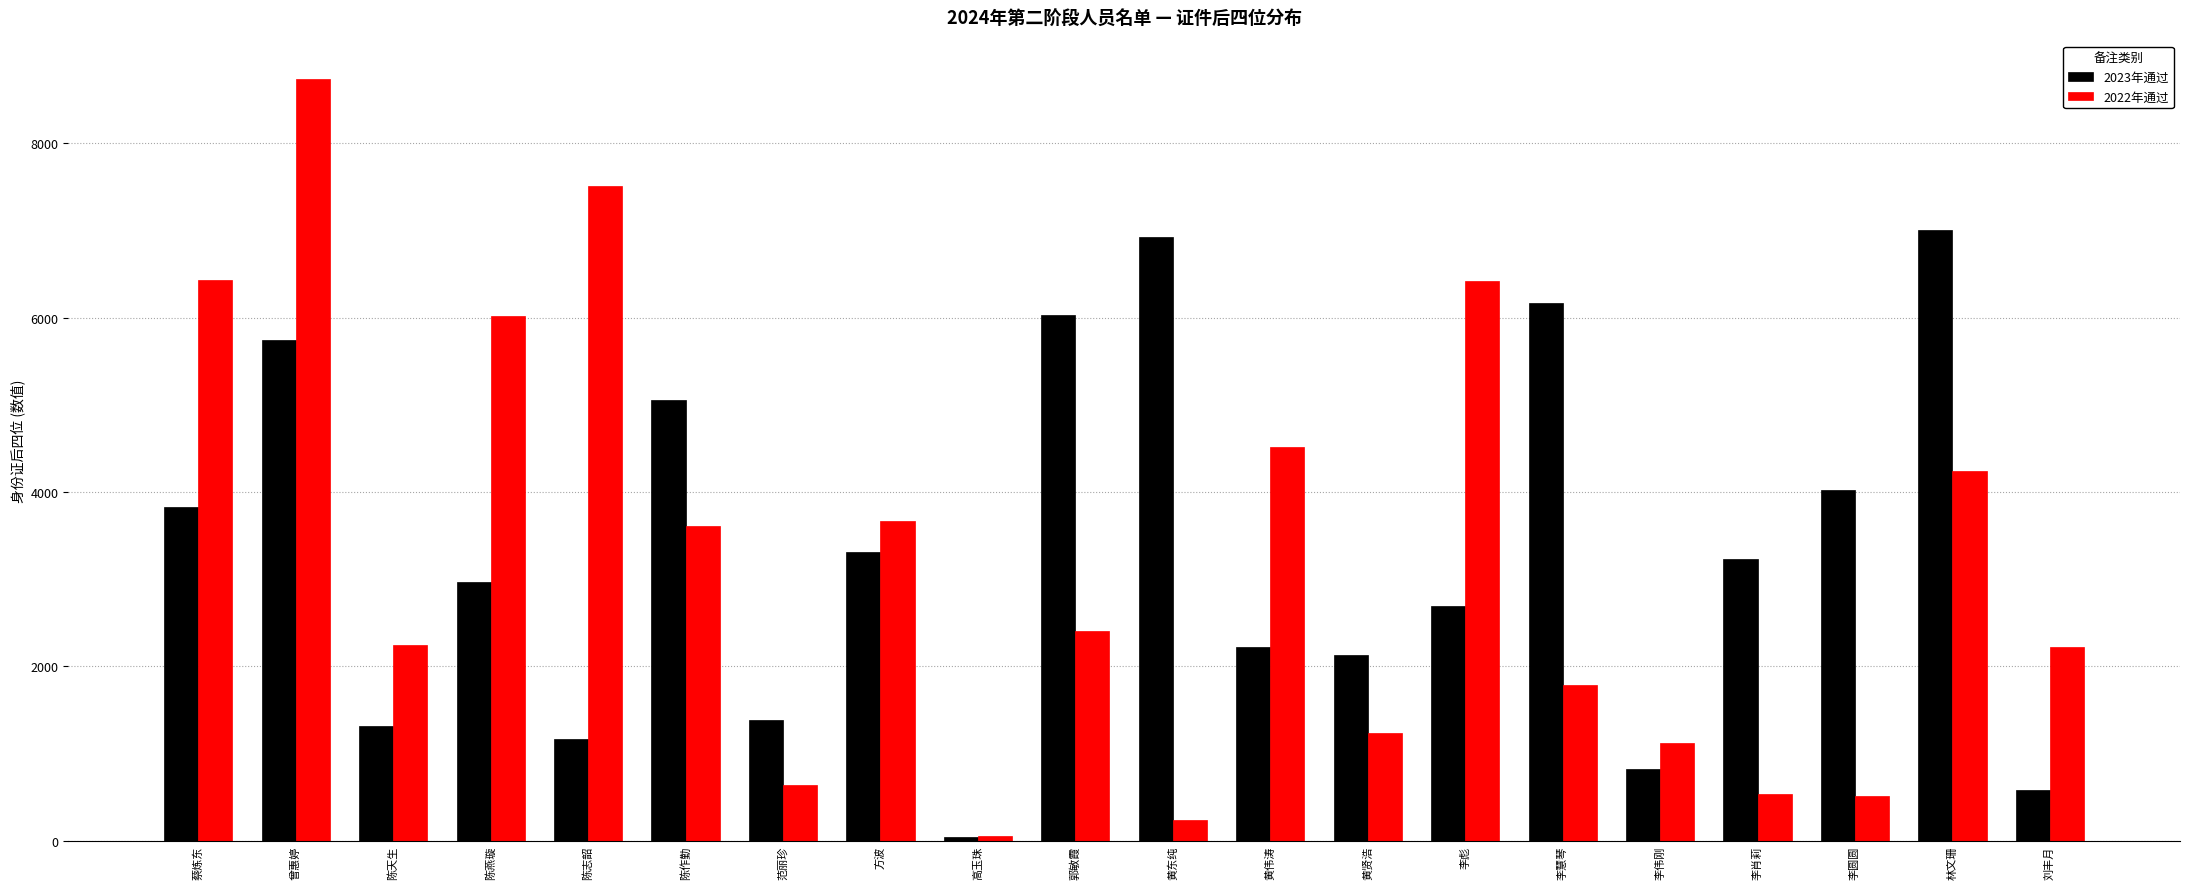

Which series has the largest total across all categories?

2023年通过